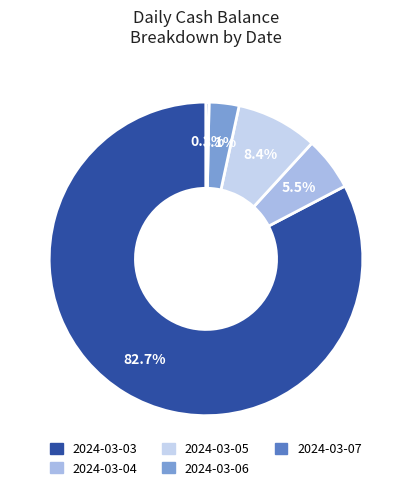

Count the number of slices in the pie.

5